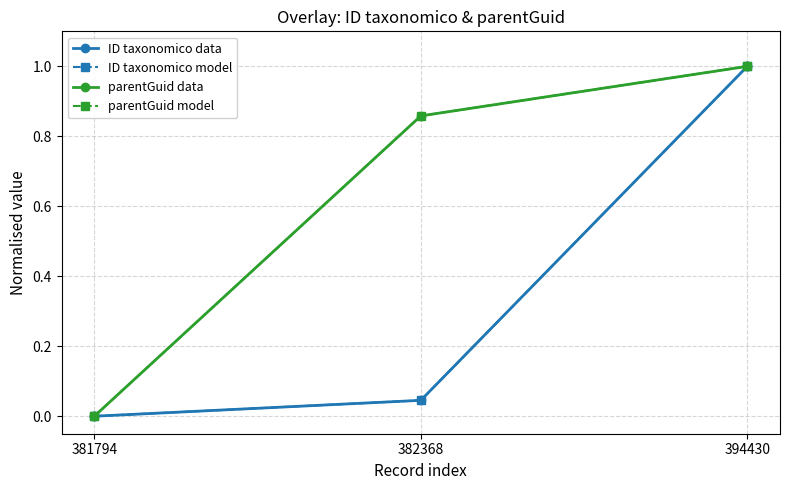

What are all the series names shown in the legend?

ID taxonomico data, ID taxonomico model, parentGuid data, parentGuid model